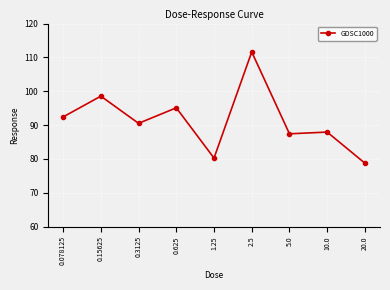

Which label corresponds to the smallest value in the chart?

20.0